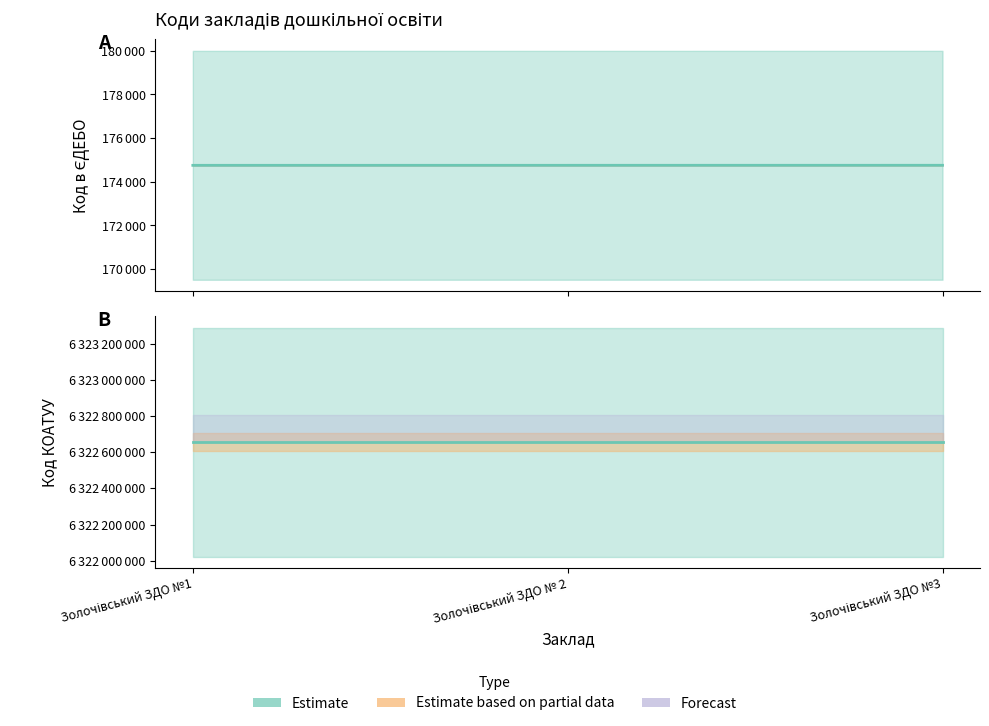

Reading right to left, extract all data points from this chart.

Золочівський ЗДО №3=174756	Золочівський ЗДО № 2=174755	Золочівський ЗДО №1=174754